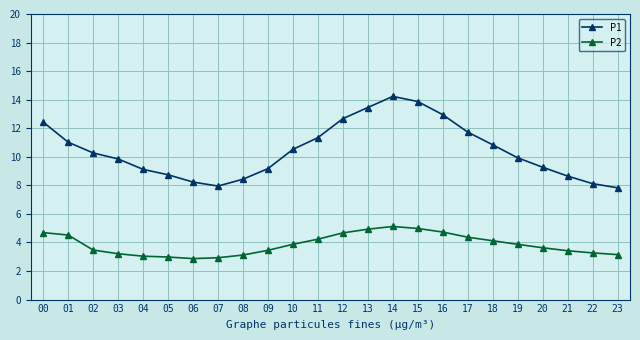

The P2 series shows 5.0 at 08. True or false?

False